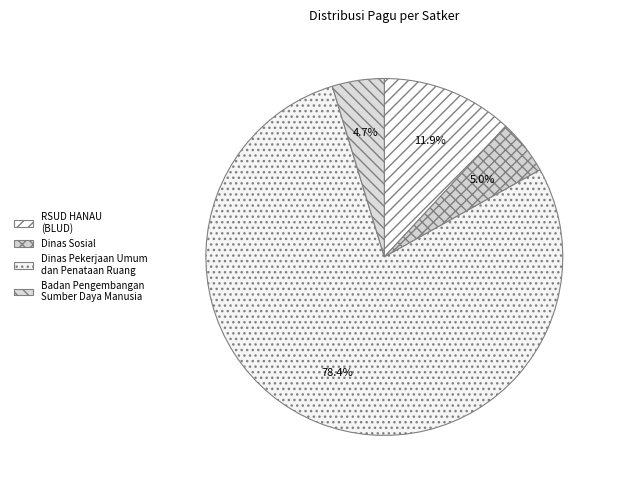

Which slice is the largest?

Dinas Pekerjaan Umum dan Penataan Ruang